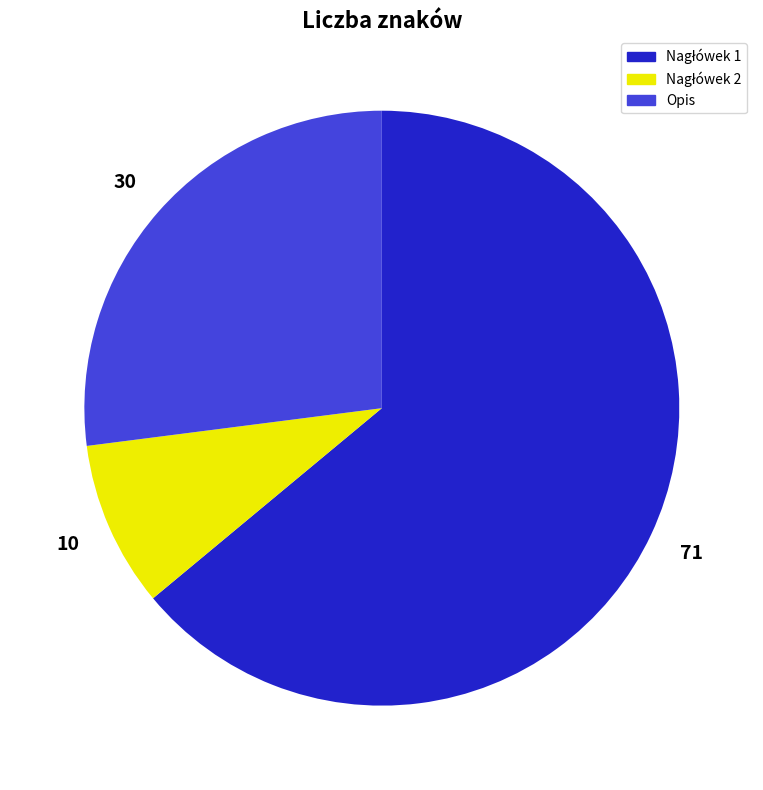

The Opis slice represents 27% of the pie. True or false?

True